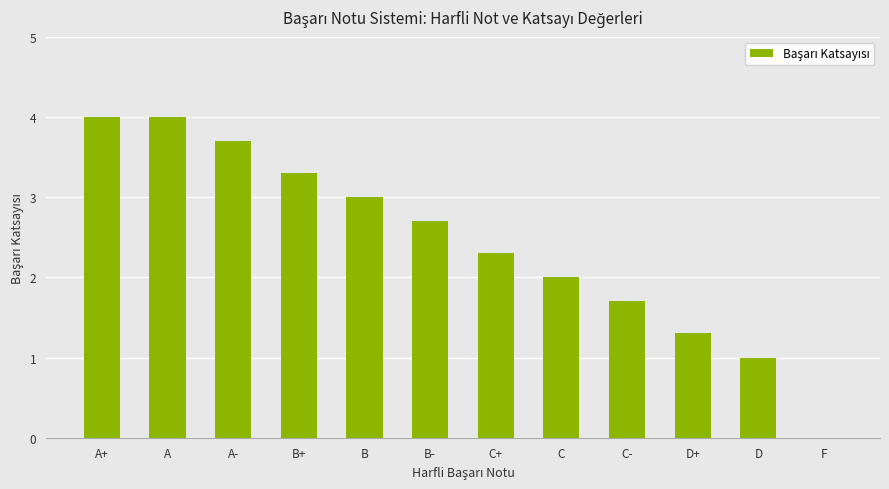

What is the change in value from C- to D?

-0.7